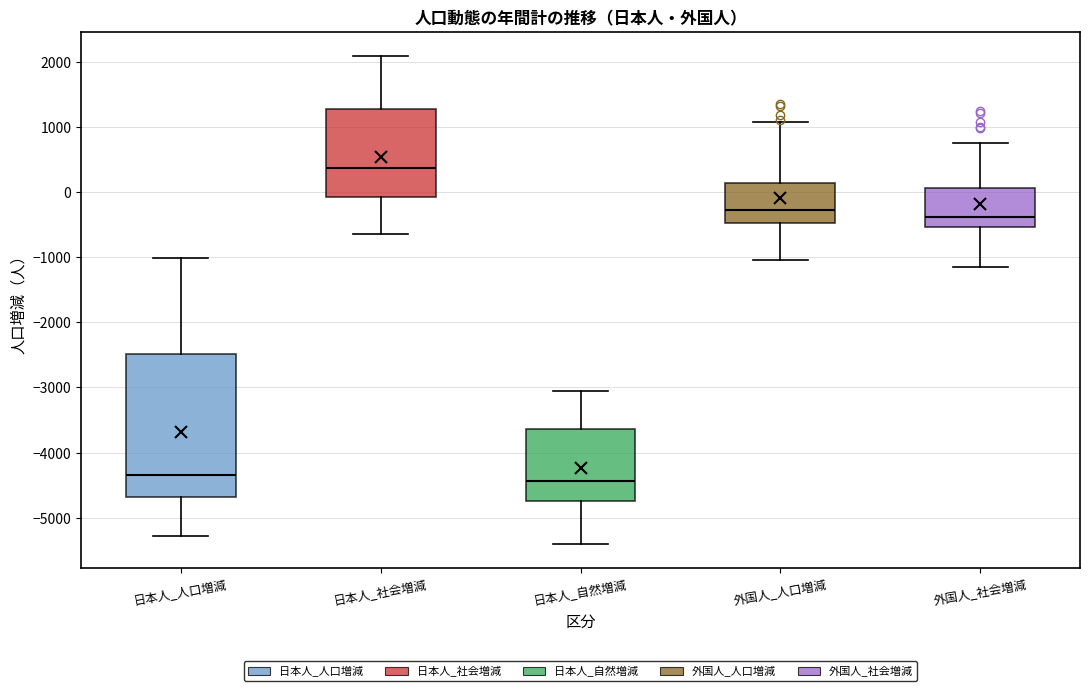

Reading left to right, read every box against the y-axis: the position of its median line, the range the box covers, and the ends of its whiskers. The values are not printed on the chart, so give them approximately, as read against the axis.

日本人_人口増減: median -4300, box -4700 to -2500, whiskers -5300 to -1000
日本人_社会増減: median 400, box -100 to 1300, whiskers -600 to 2100
日本人_自然増減: median -4400, box -4700 to -3600, whiskers -5400 to -3000
外国人_人口増減: median -300, box -500 to 100, whiskers -1000 to 1100
外国人_社会増減: median -400, box -500 to 100, whiskers -1100 to 700